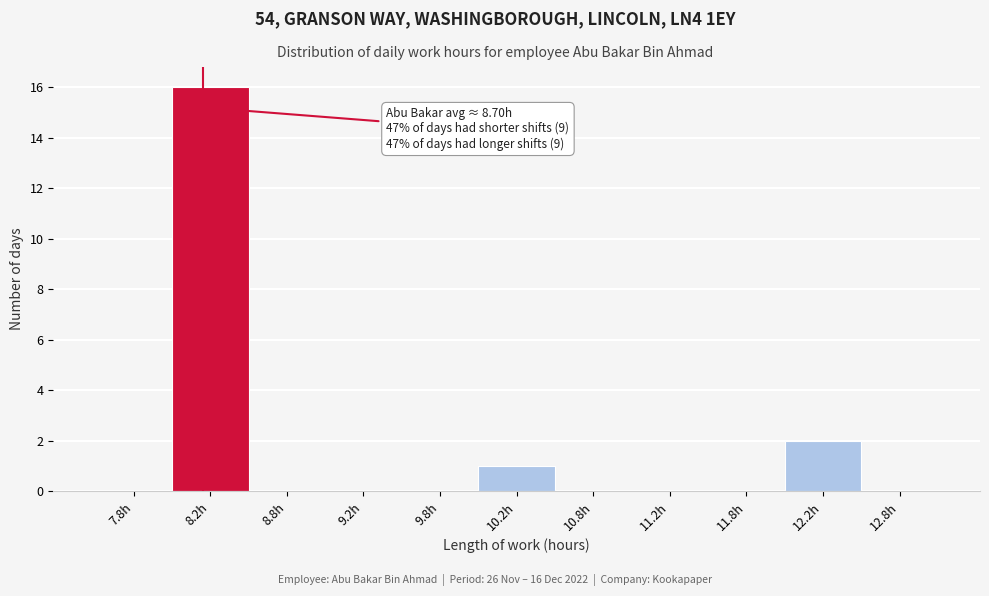

Over which range of the x-axis is the bar tallest?

8.0 to 8.5